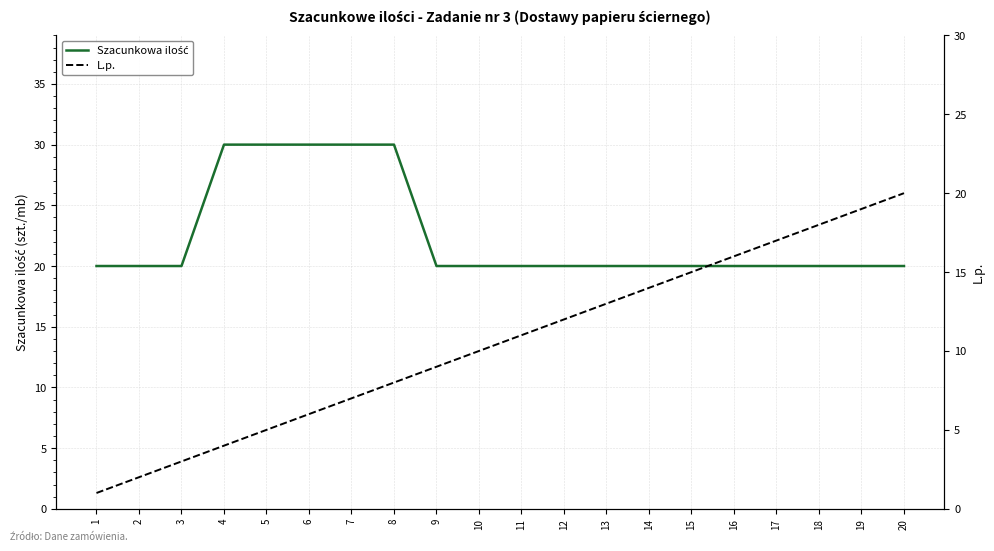

Between 13 and 8, which is larger?

8